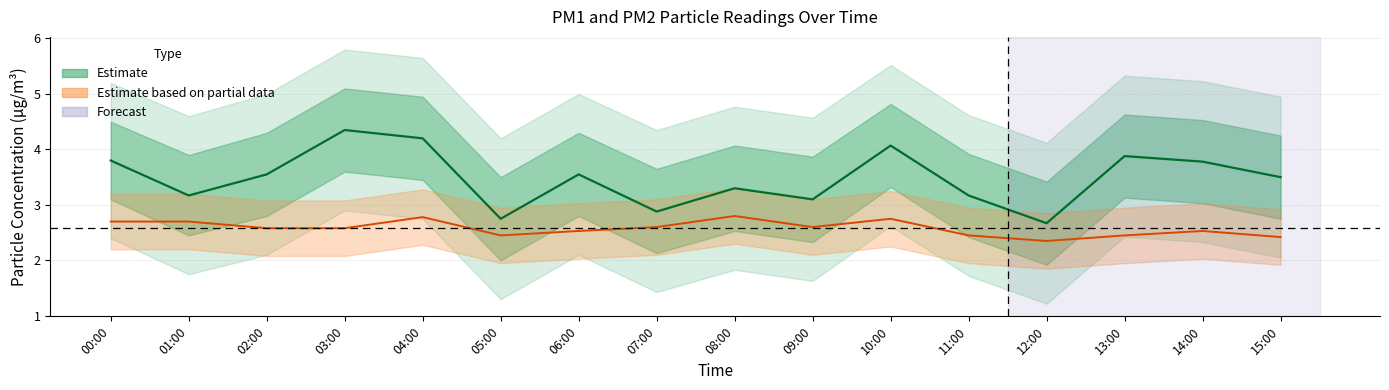

At how many categories does at least one series exceed 3?

13